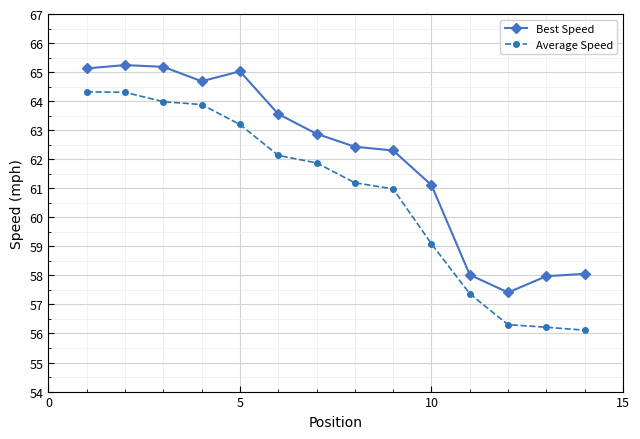

Which series has the largest total across all categories?

Best Speed